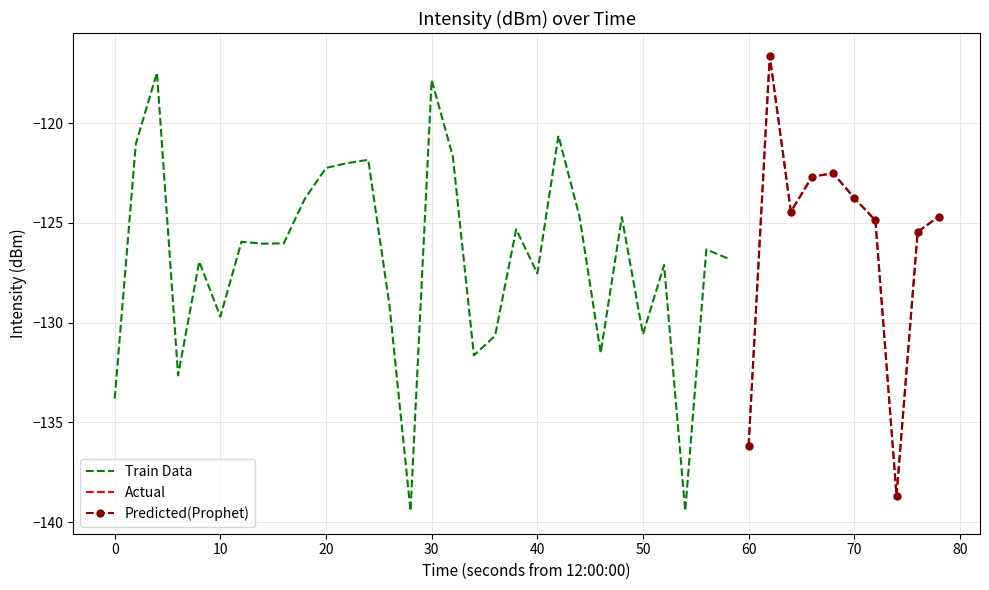

The value at 24 is -216.1. True or false?

False